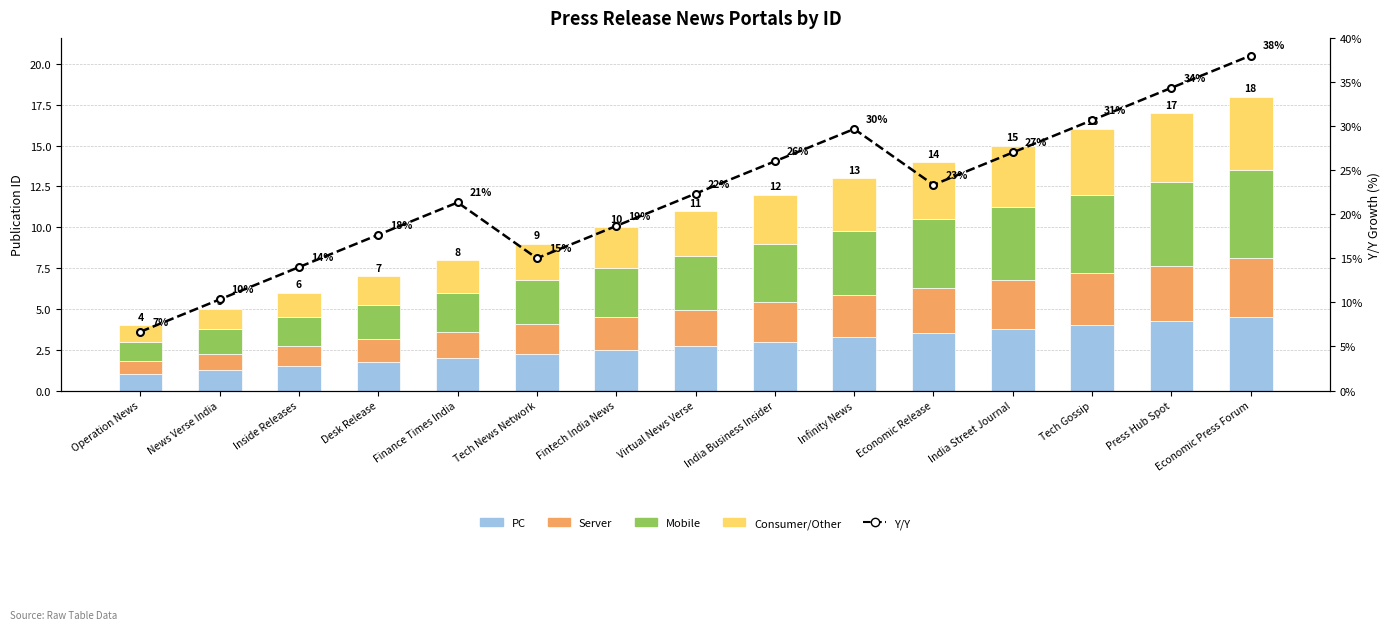

What are all the series names shown in the legend?

PC, Server, Mobile, Consumer/Other, Y/Y